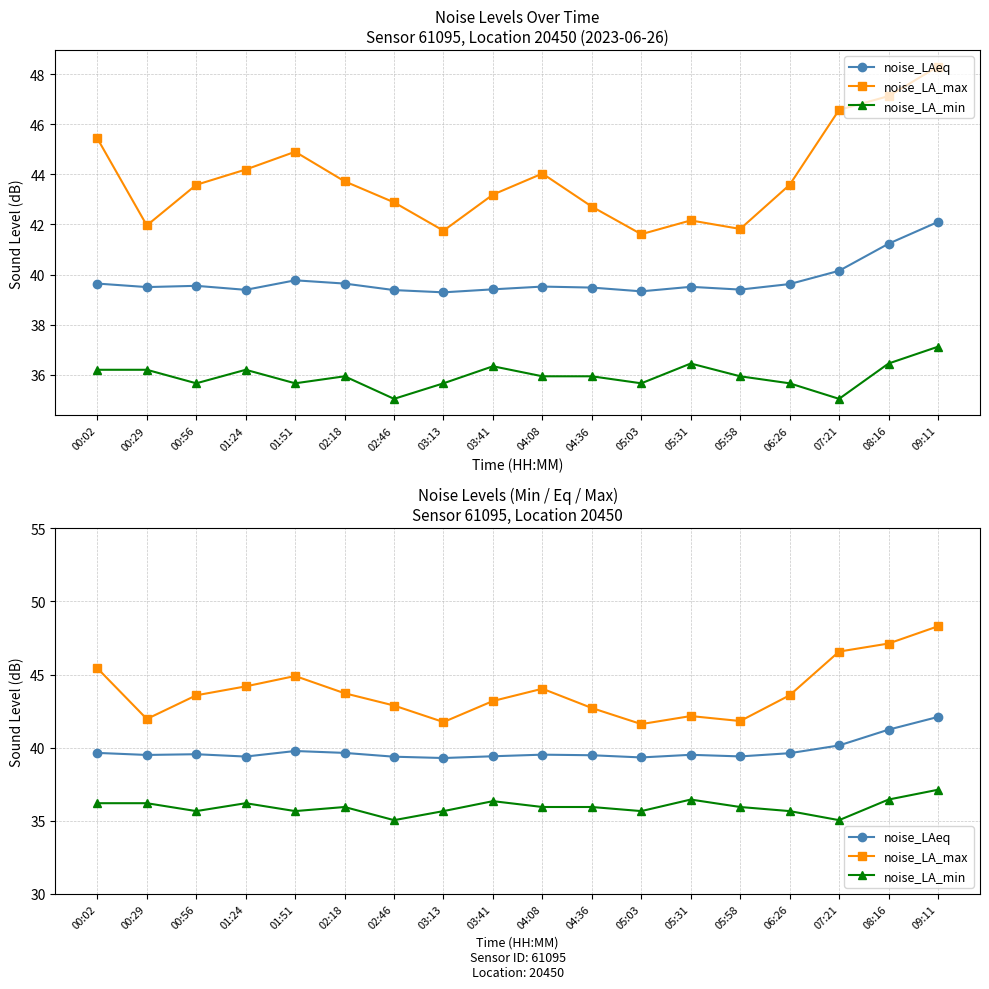

Rank the categories by noise_LA_max value from lowest to highest.

05:03, 03:13, 05:58, 00:29, 05:31, 04:36, 02:46, 03:41, 00:56, 06:26, 02:18, 04:08, 01:24, 01:51, 00:02, 07:21, 08:16, 09:11